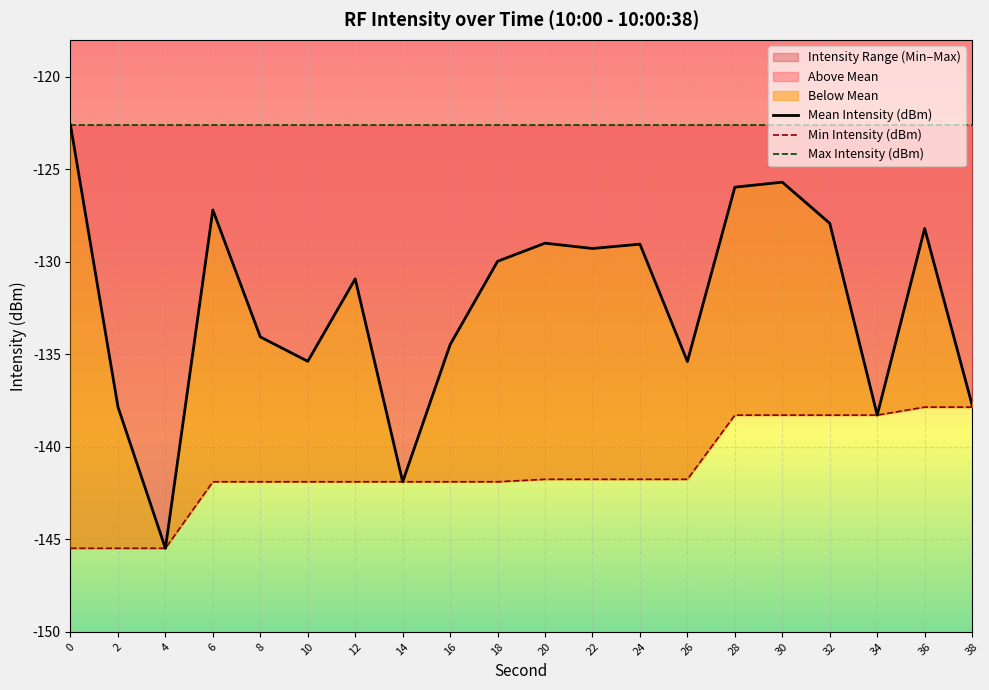

How many values in the Min Intensity (dBm) series exceed -141?

6